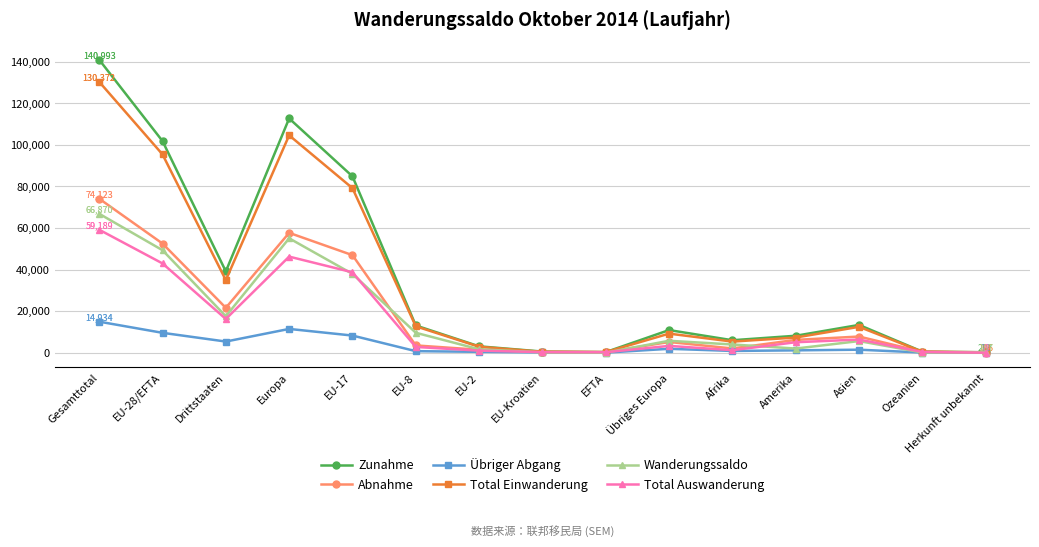

What position from the right is EU-8?

10